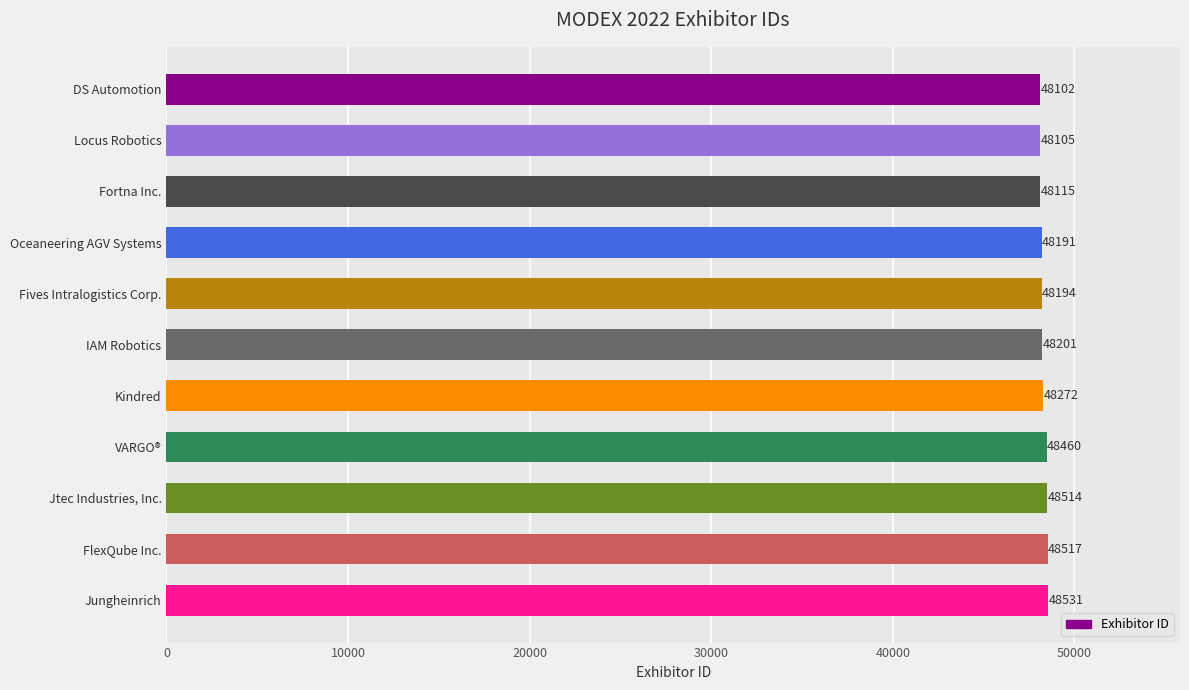

Reading bottom to top, extract all data points from this chart.

Jungheinrich=48531	FlexQube Inc.=48517	Jtec Industries, Inc.=48514	VARGO®=48460	Kindred=48272	IAM Robotics=48201	Fives Intralogistics Corp.=48194	Oceaneering AGV Systems=48191	Fortna Inc.=48115	Locus Robotics=48105	DS Automotion=48102